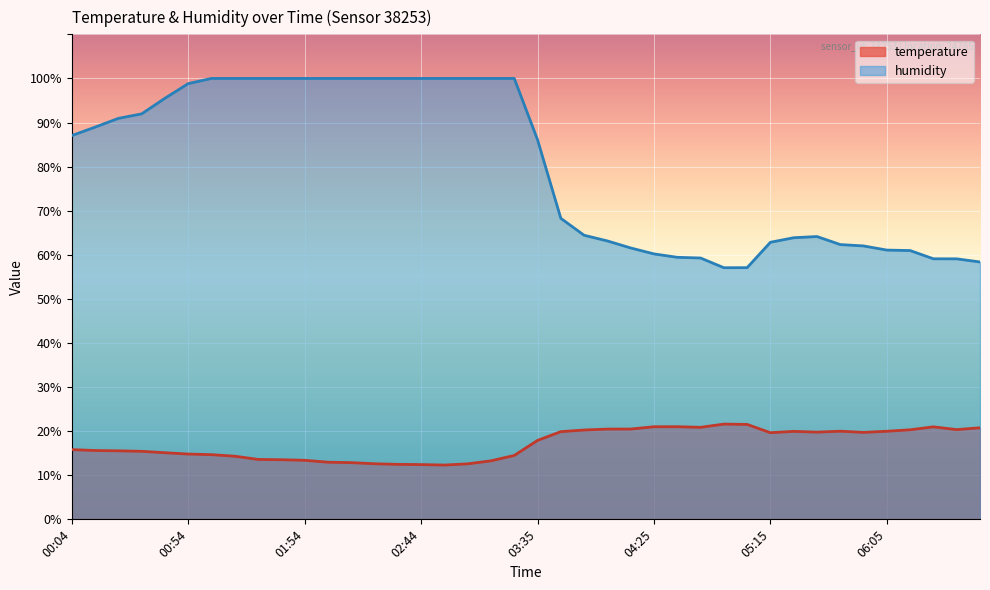

Between 02:54 and 04:45, which series saw the biggest shift?

humidity